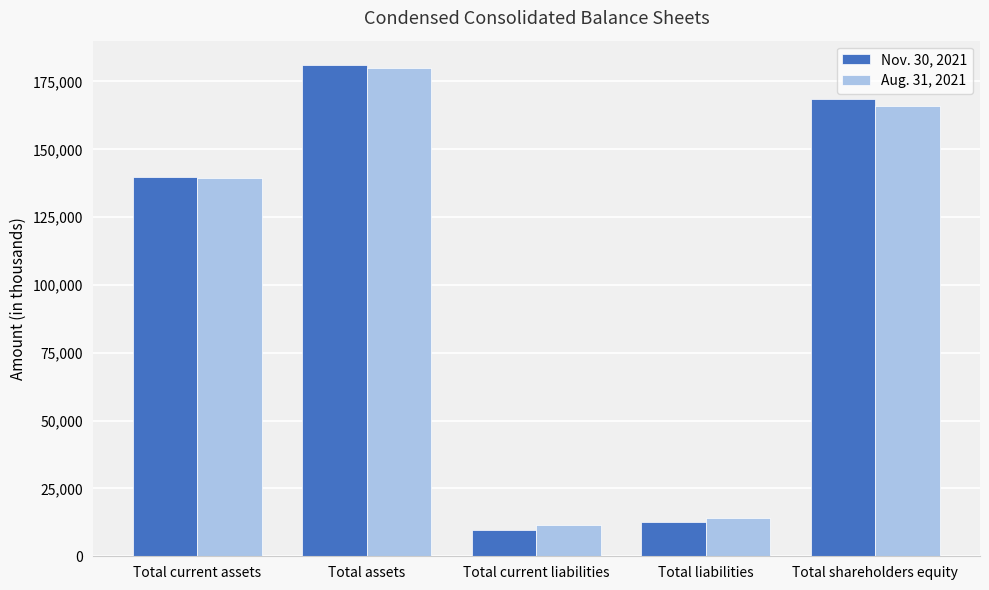

How many groups of bars are there?

5